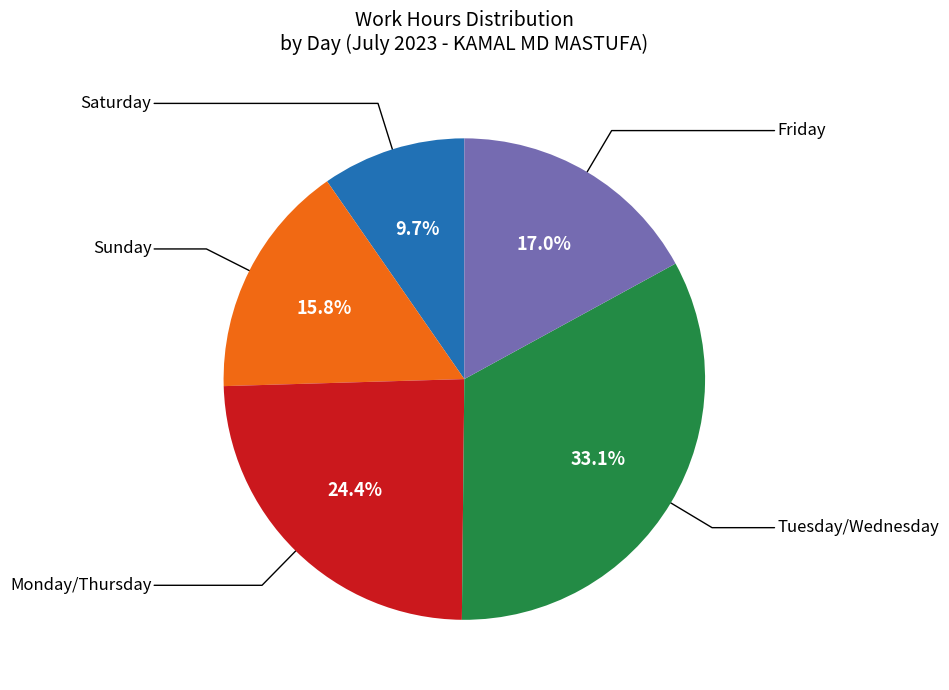

Is there a majority slice in this chart?

No